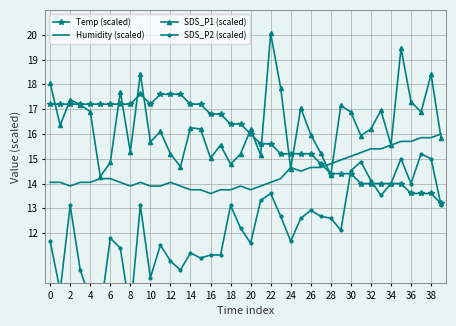

How many times do Humidity (scaled) and Temp (scaled) cross each other?

1